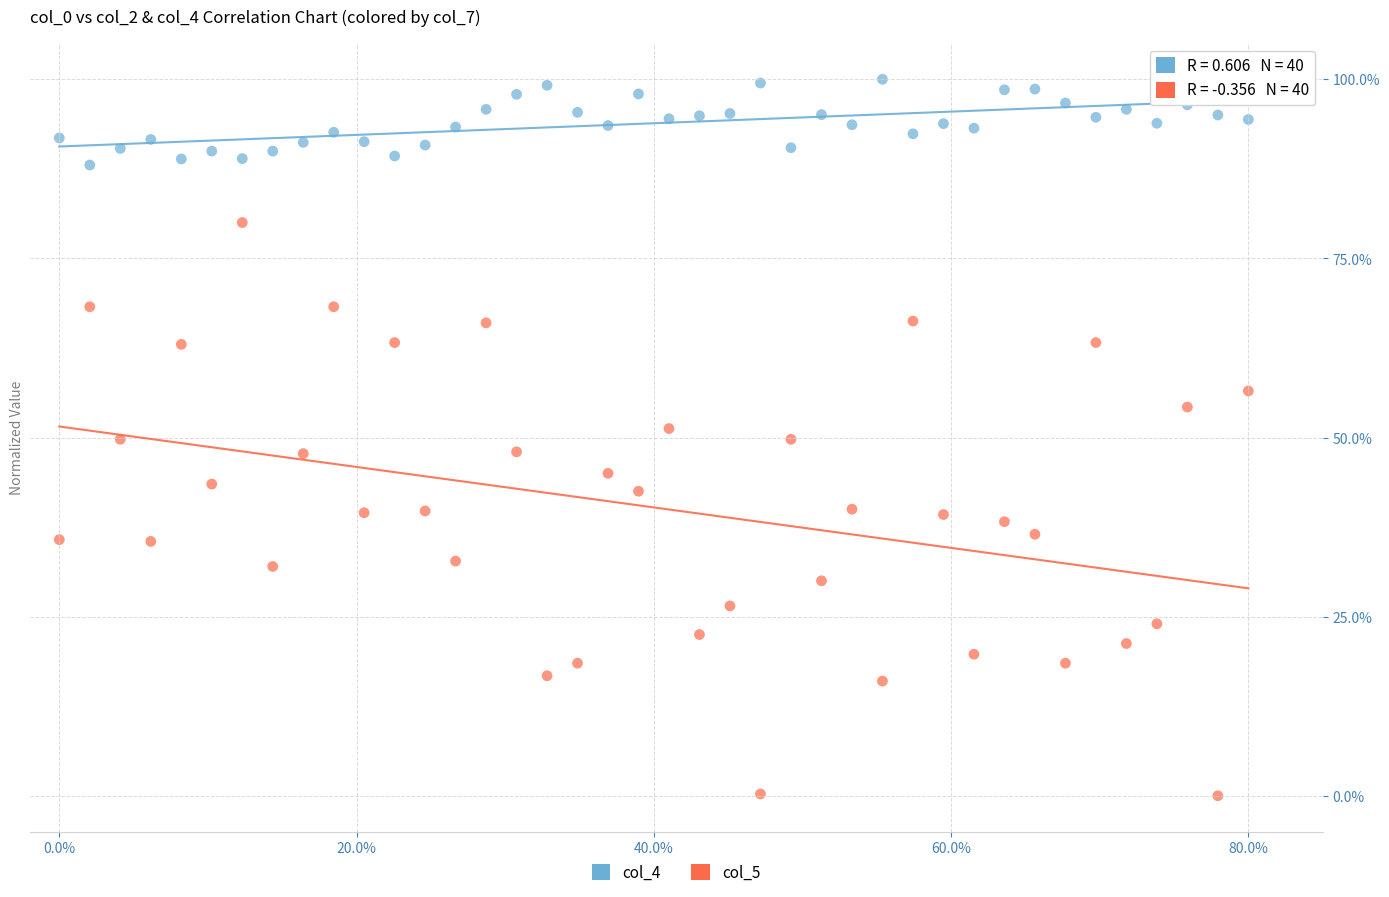

Across all data points, what is the range of Y values (max minus min)?

100.0